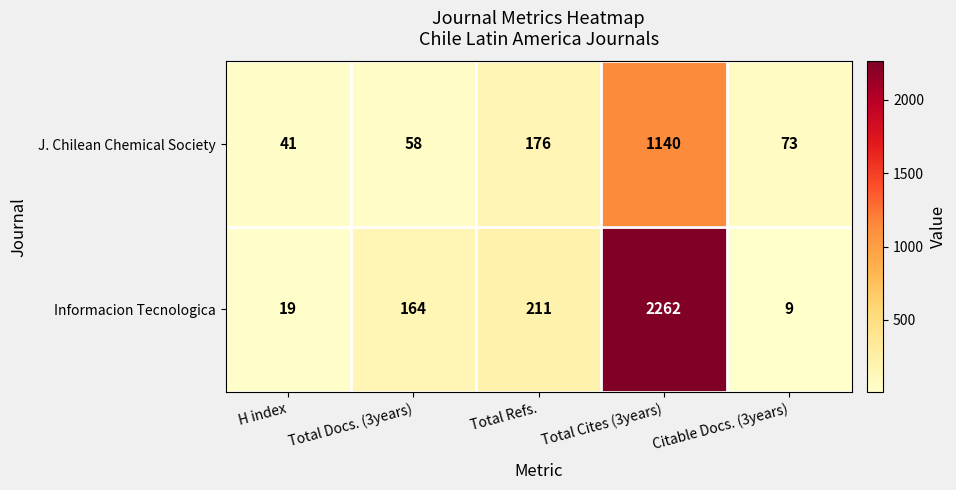

What is the average value of the Informacion Tecnologica series?

533